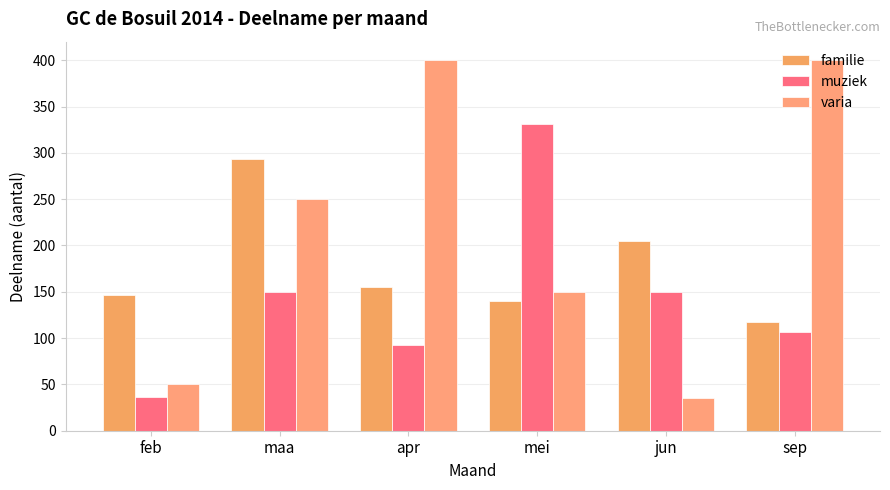

Which series changed the most between mei and sep?

varia